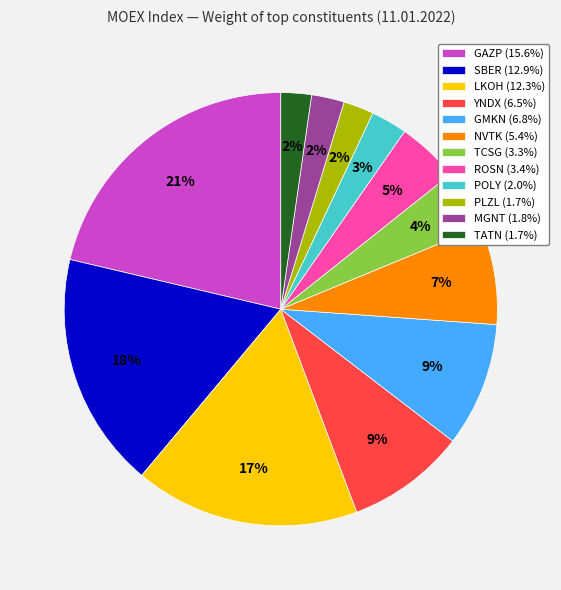

To the nearest percent, what portion does LKOH represent?

17%